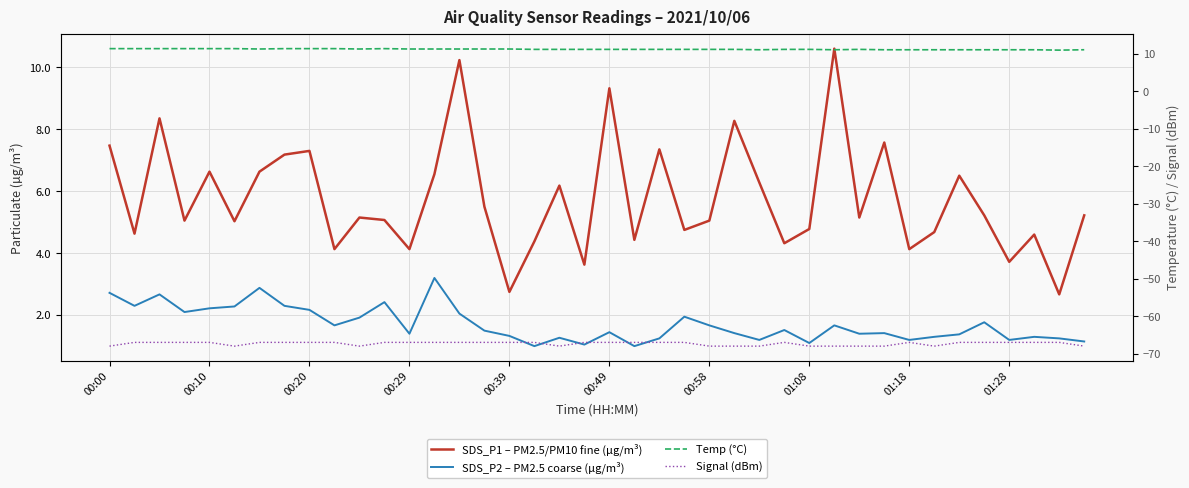

What is the difference between the second highest and minimum values in the Temp (°C) series?

0.4